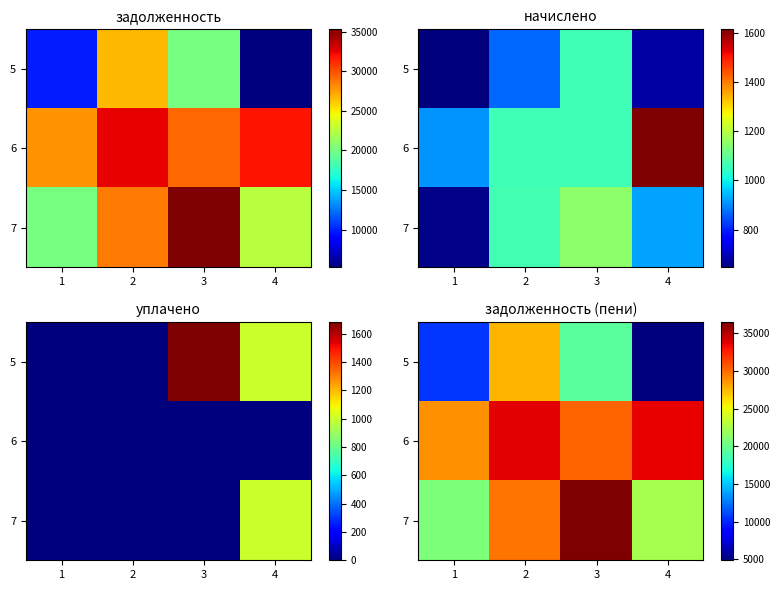

At which category is the sum across all series the highest?

2